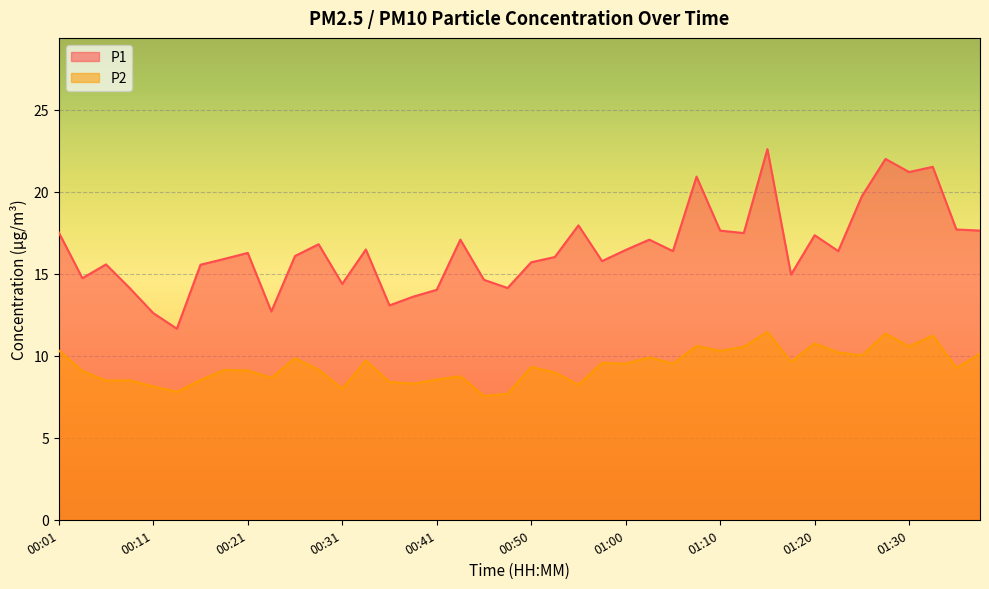

What is the label of the 32nd point from the left?

01:17